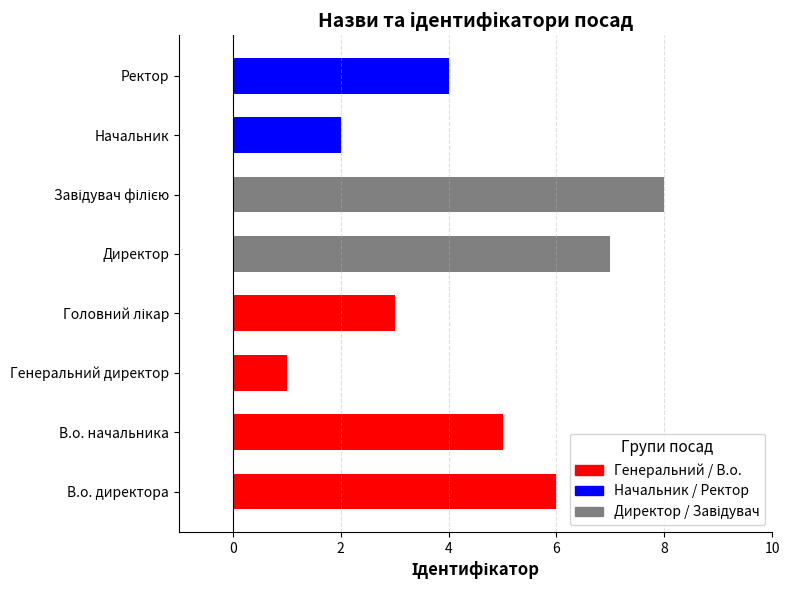

Reading top to bottom, what are all the values shown in this chart?

4	2	8	7	3	1	5	6